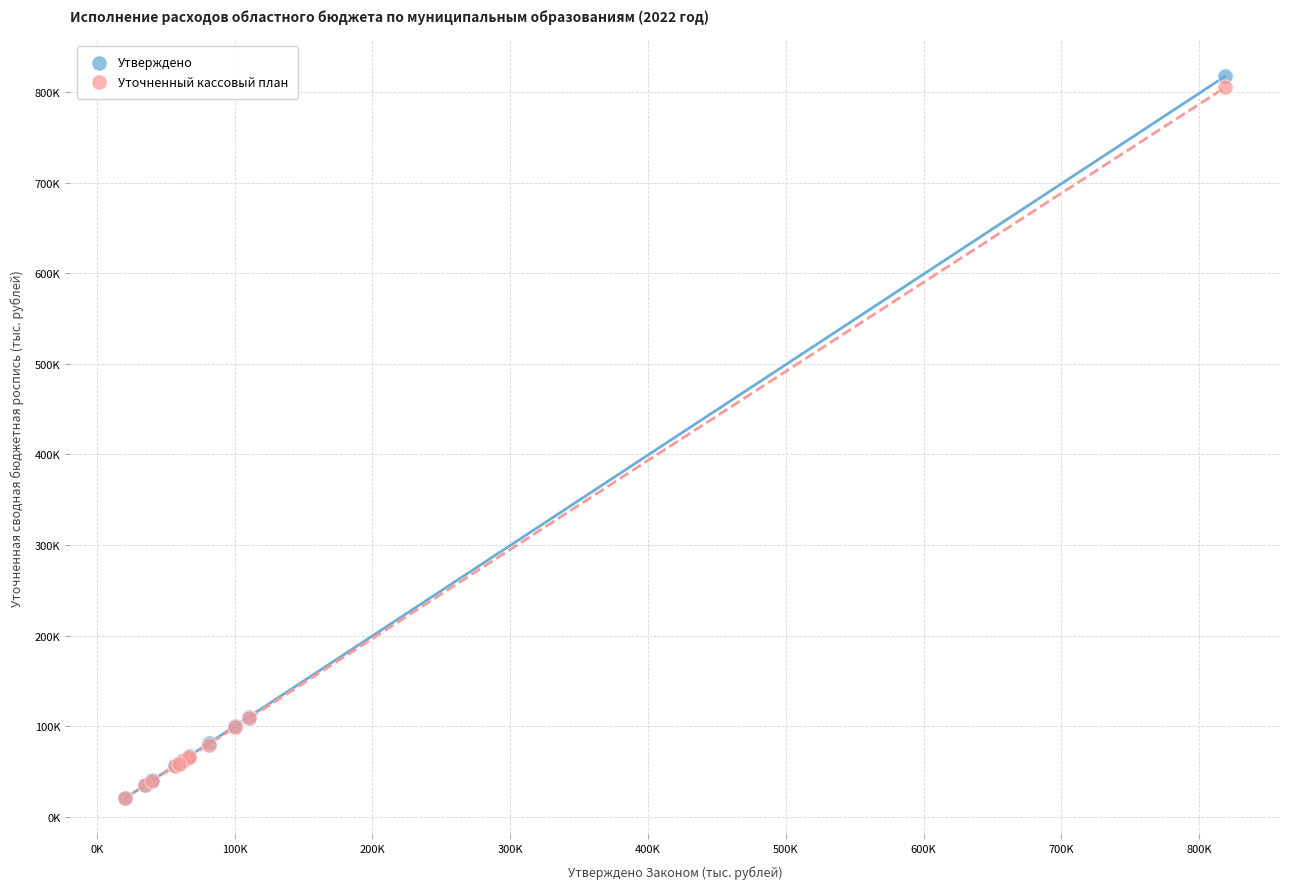

Which series has the largest Y range (max minus min)?

Утверждено